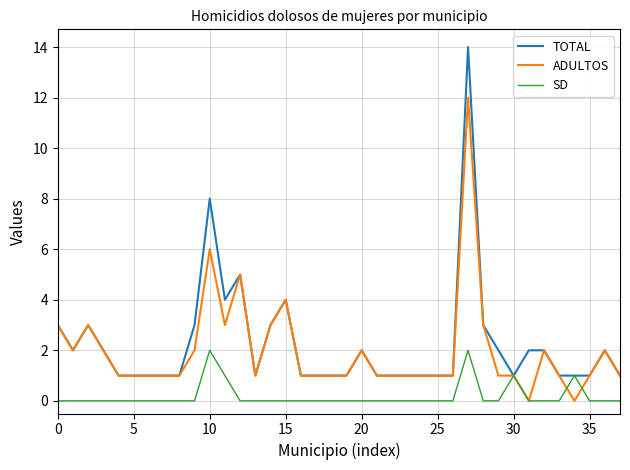

What is the highest value of the ADULTOS series?

12